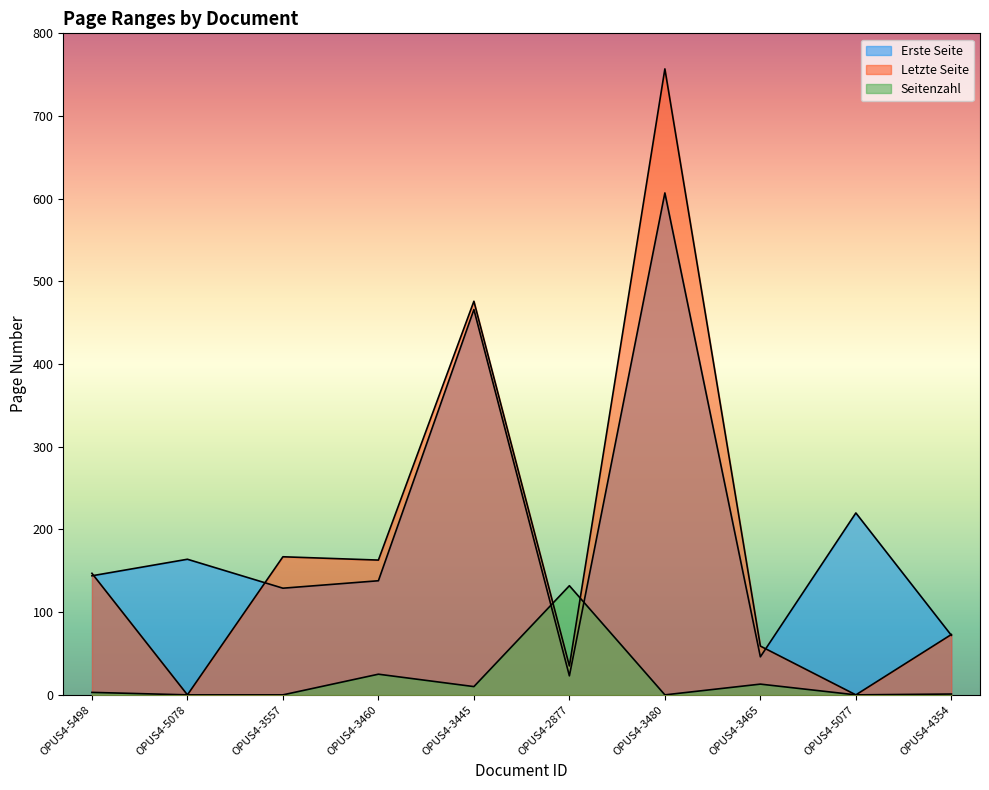

True or false: Erste Seite and Seitenzahl intersect in this chart.

True